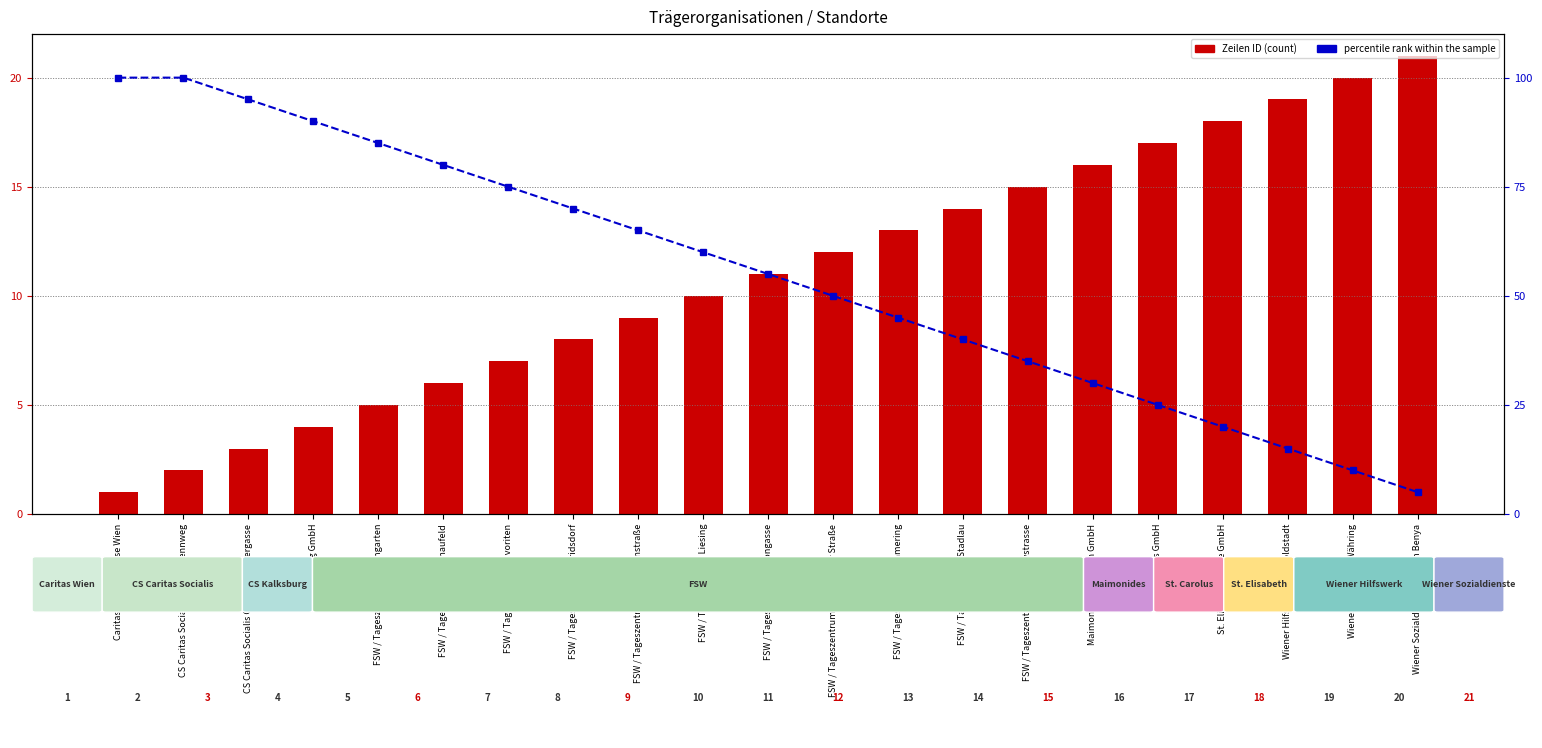

Count the number of data series in this chart.

2